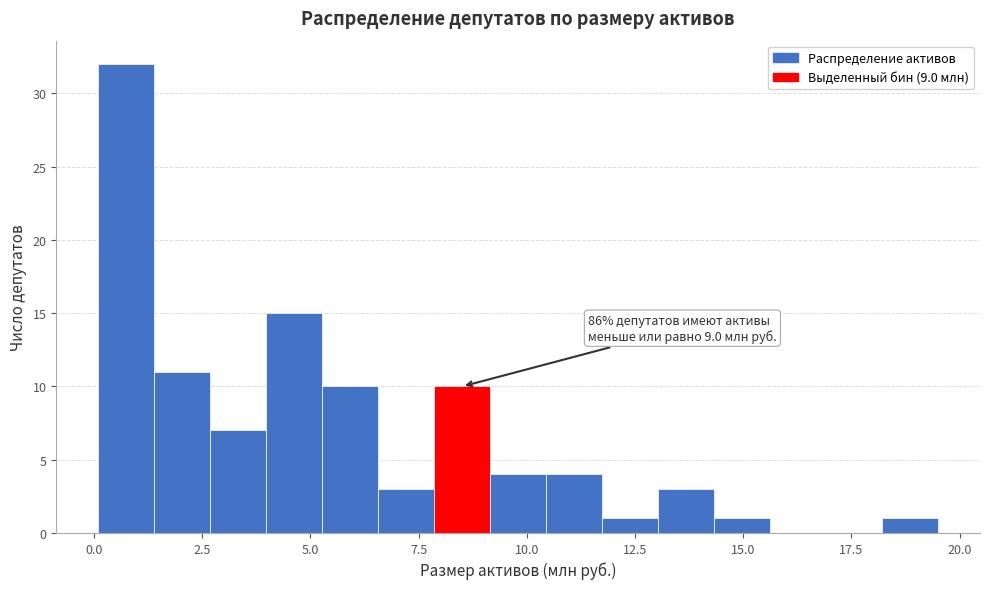

Around what value on the x-axis is the tallest bar? Give the approximate position of its centre, as read against the axis.

0.5